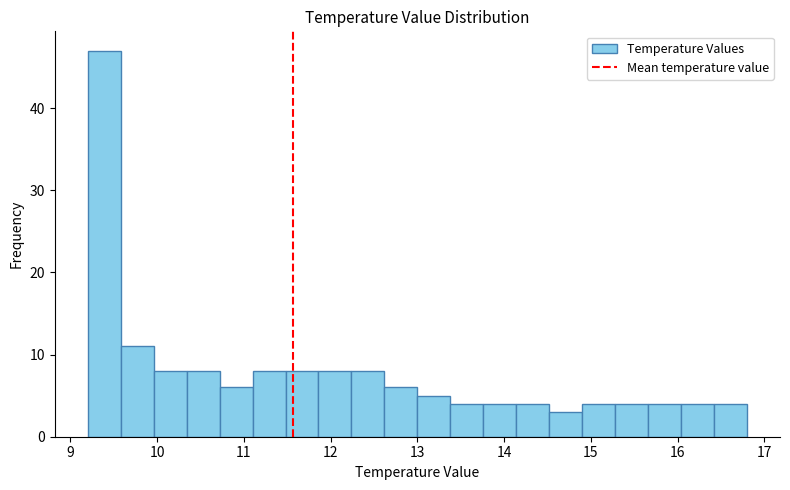

Around what value on the x-axis is the tallest bar? Give the approximate position of its centre, as read against the axis.

9.4